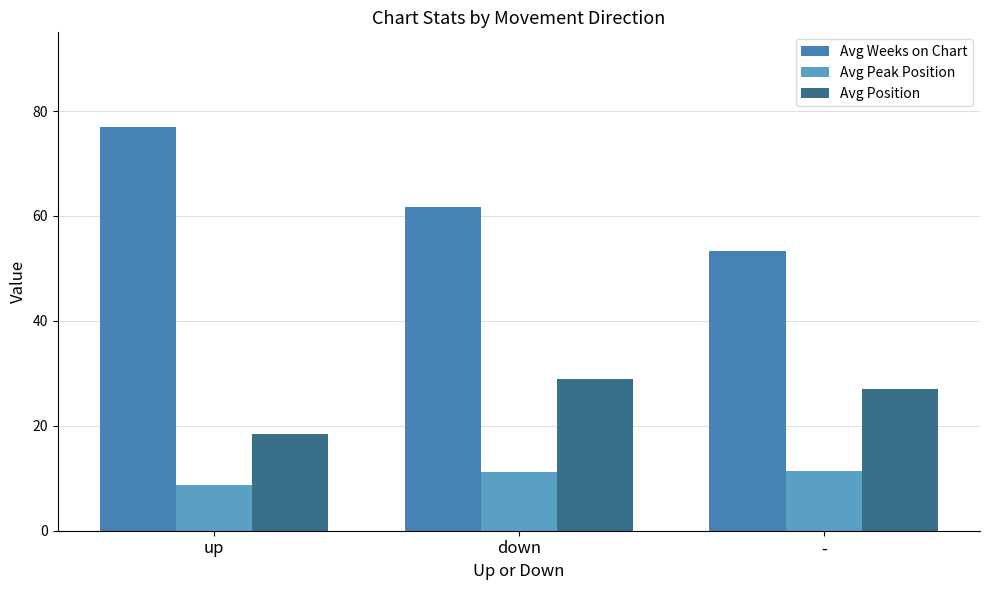

Reading left to right, list all the values displayed in this chart.

Avg Weeks on Chart: up=77.0	down=61.7	-=53.3
Avg Peak Position: up=8.6	down=11.1	-=11.3
Avg Position: up=18.5	down=28.9	-=27.0